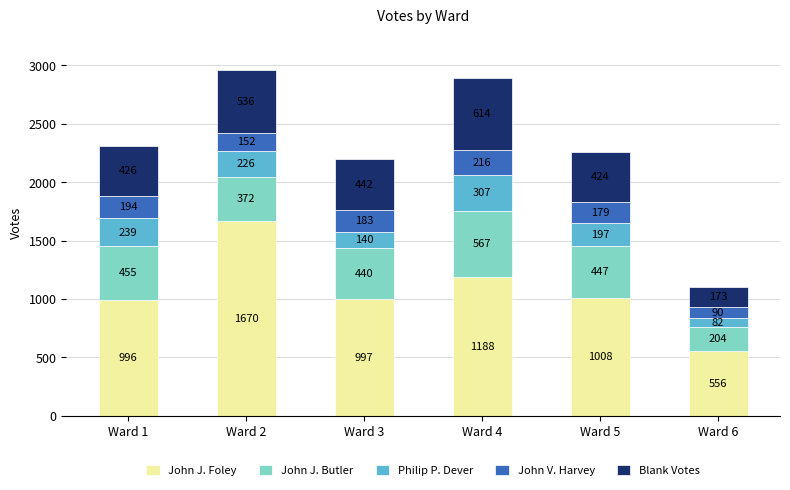

What is the total value across all series at Ward 6?

1105